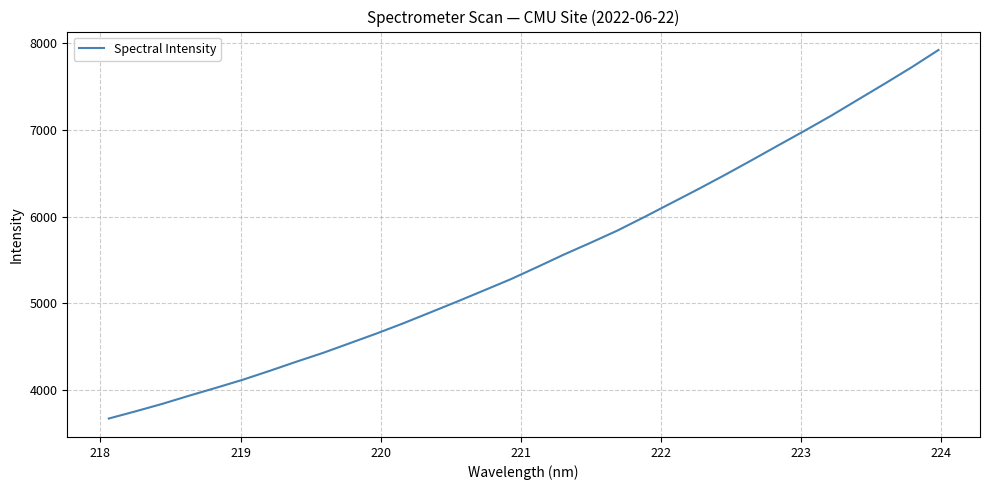

What is the difference between the maximum and minimum values?

4250.0